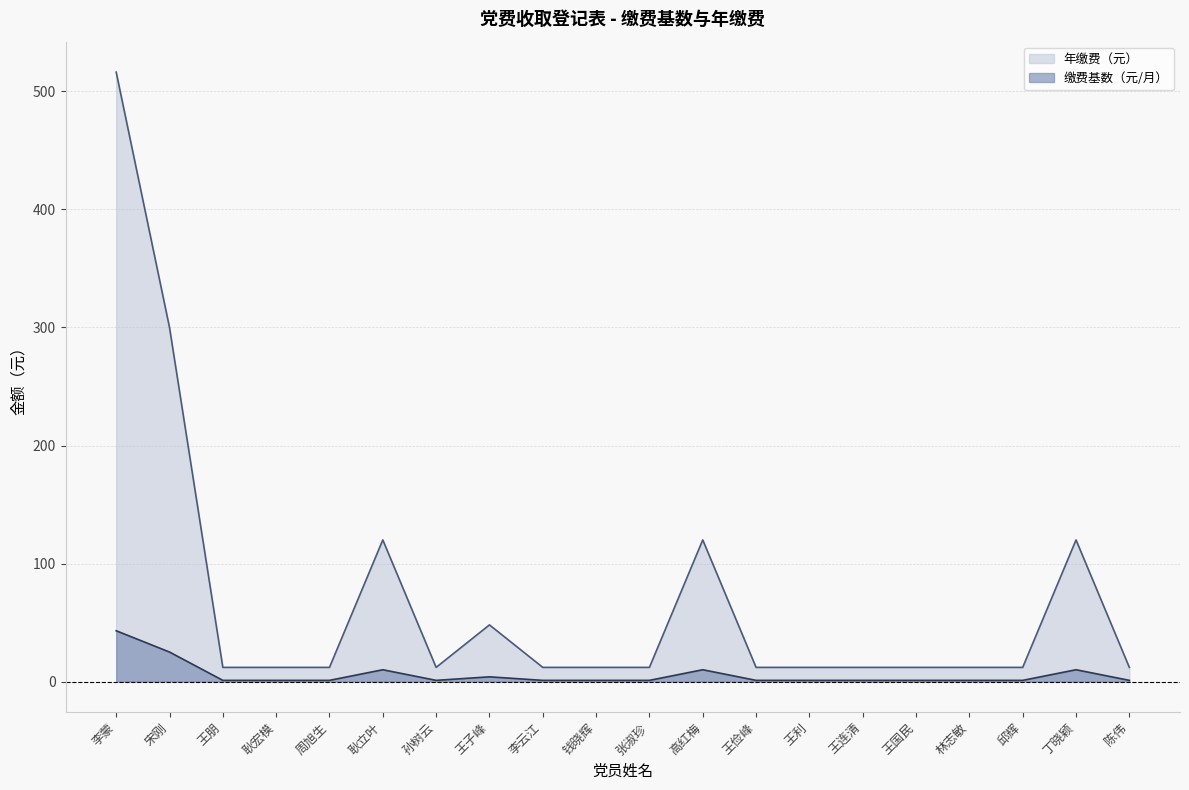

Is it true that 年缴费（元） equals 507.1 at 宋刚?

False